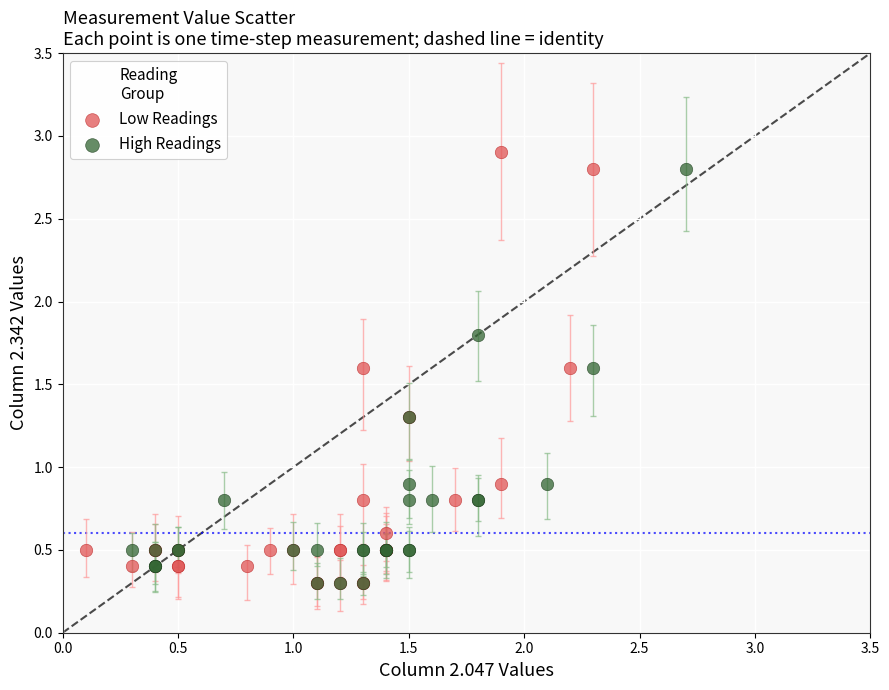

Which series has the widest spread of Y values?

Low Readings